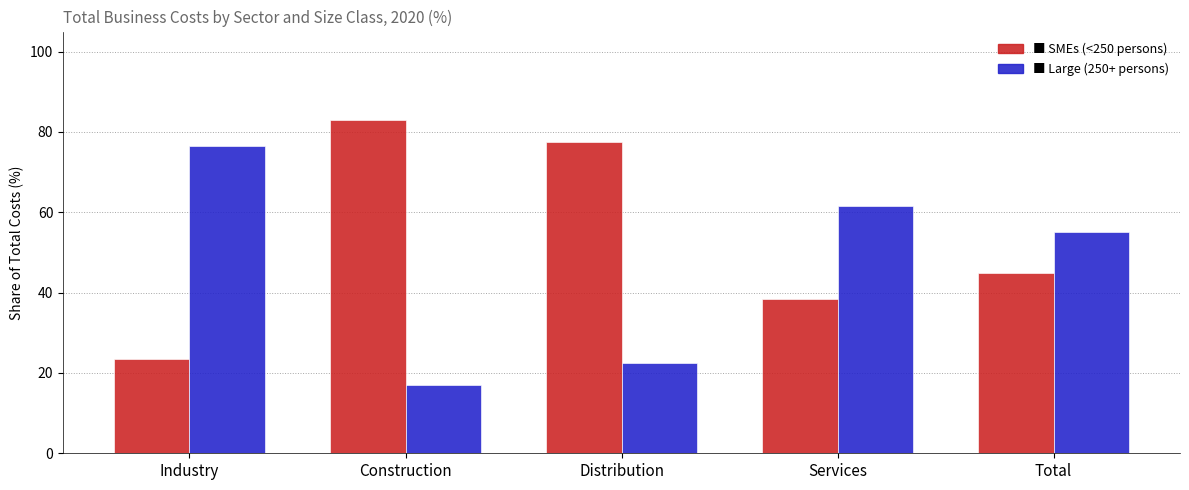

What position from the left is Total?

5